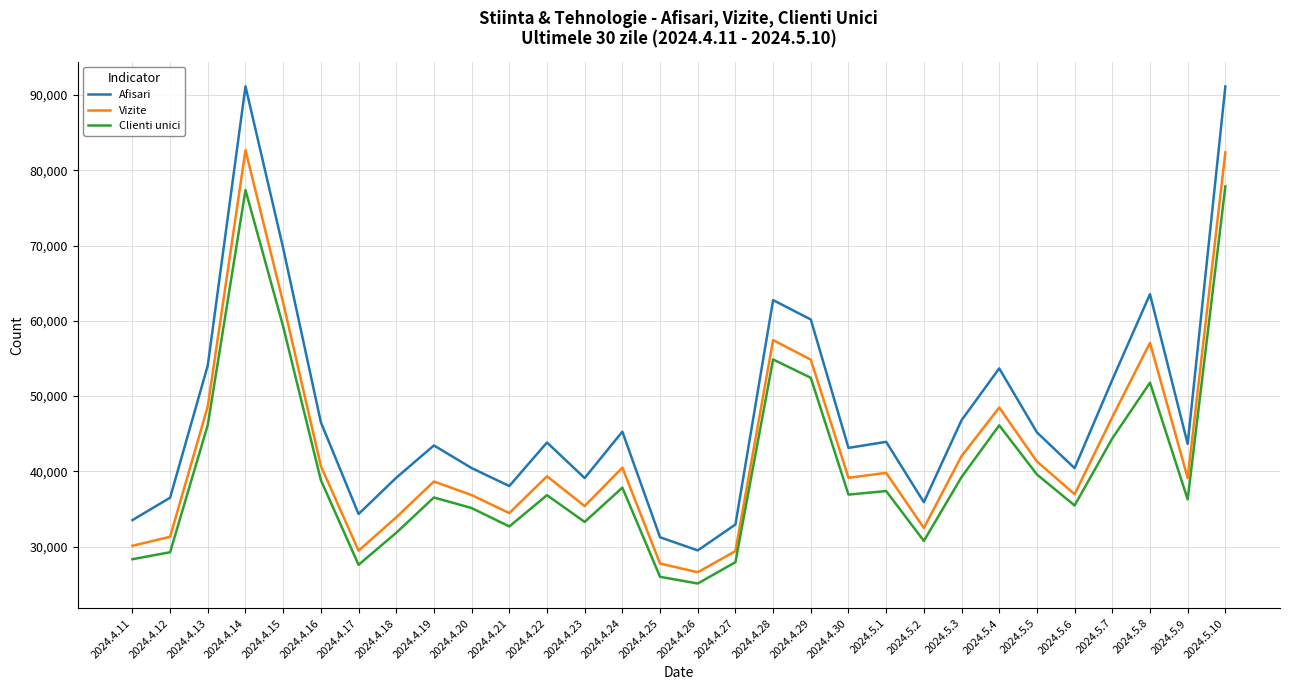

Which series has the largest range (max minus min)?

Afisari